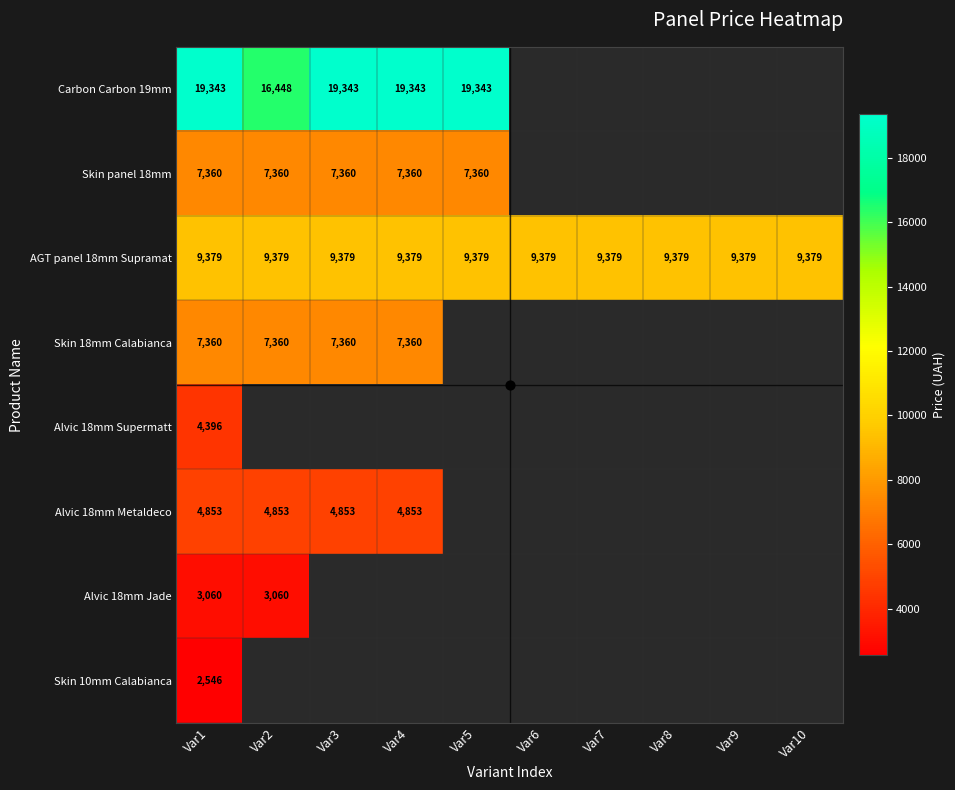

The value of Alvic 18mm Supermatt at Var5 is 0.0. True or false?

True